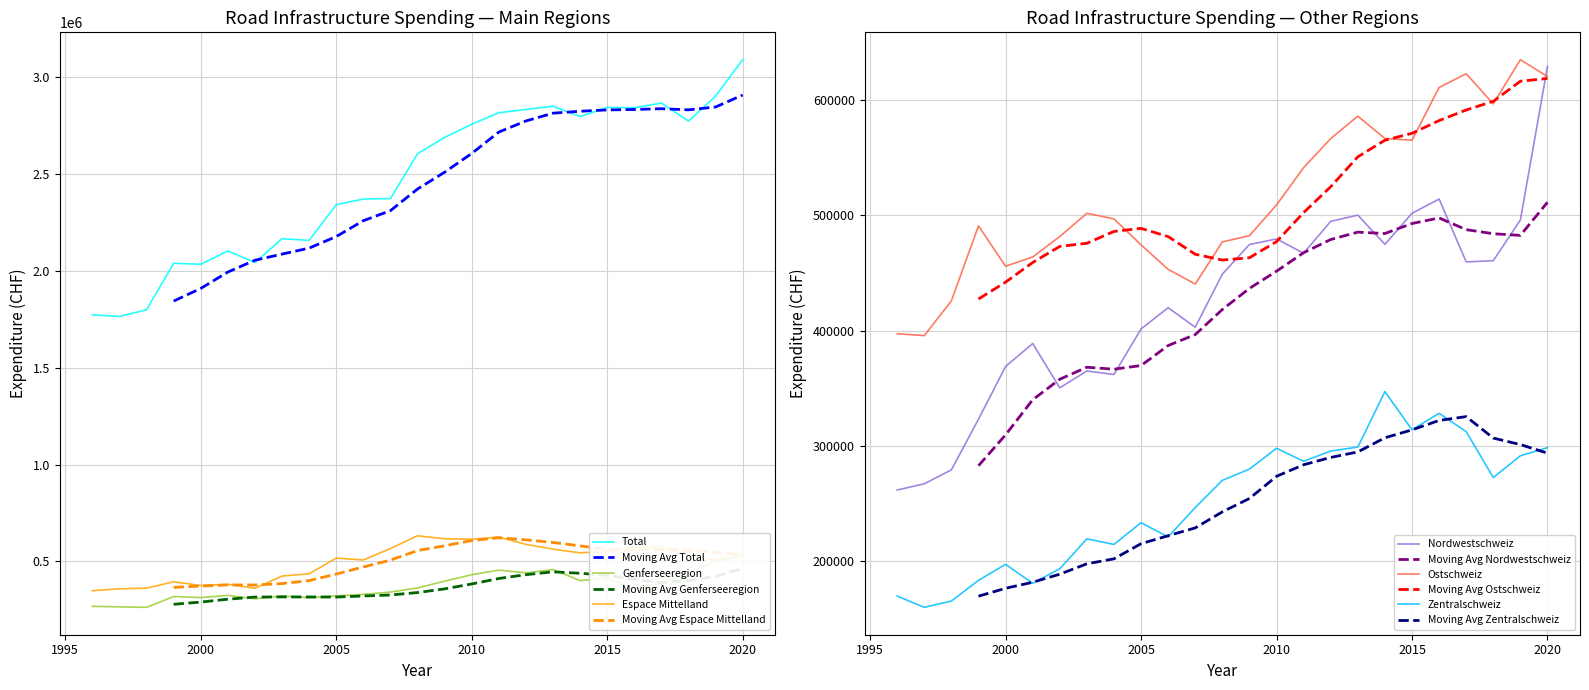

At how many categories does at least one series exceed 1091993?

25